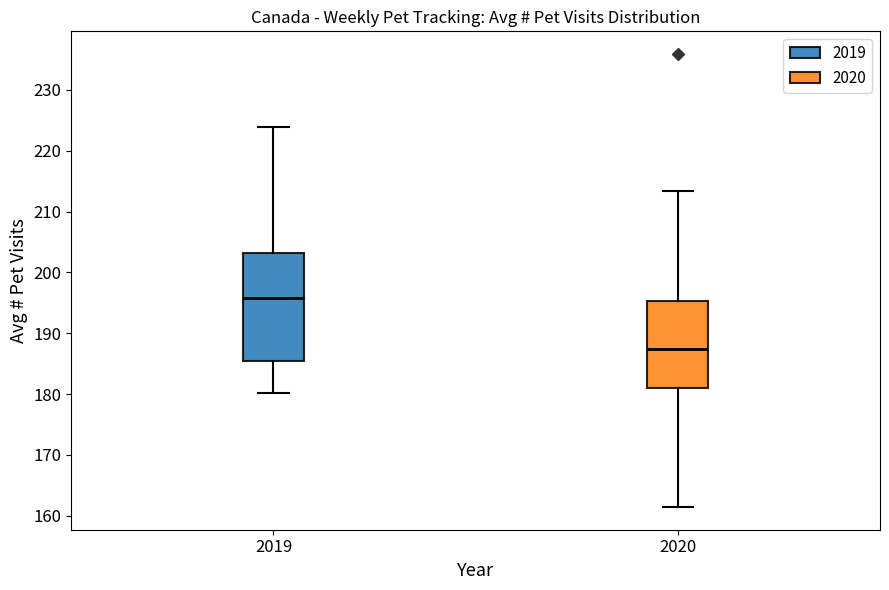

Which box is the tallest, from its lower edge to its upper edge?

2019